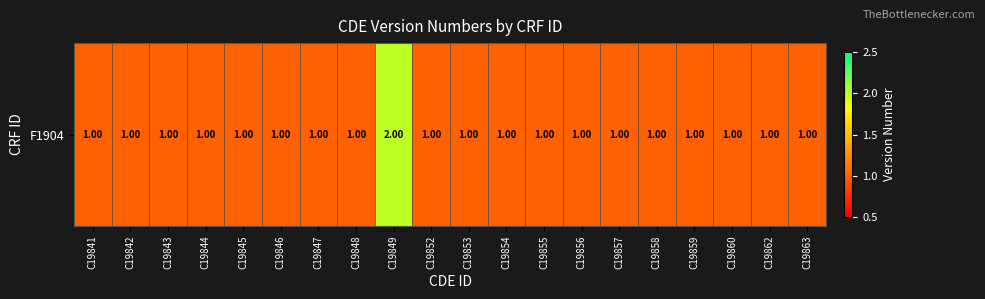

What is the average value?

1